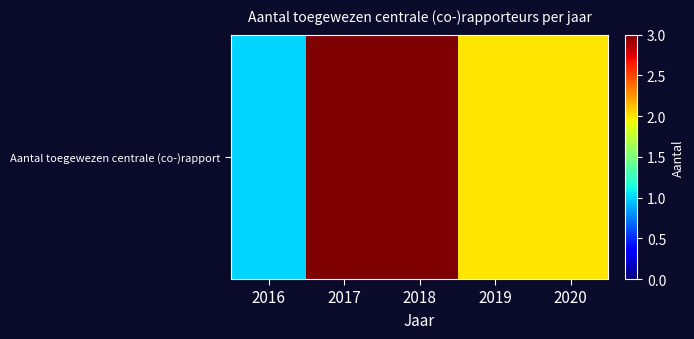

What is the difference between the maximum and minimum values?

2